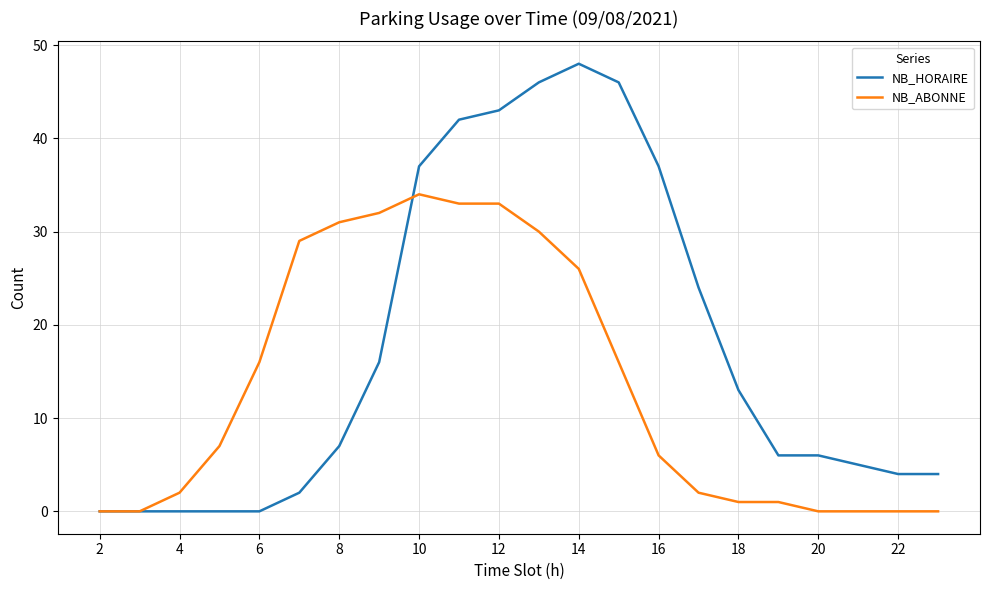

What is the maximum value for NB_HORAIRE?

48